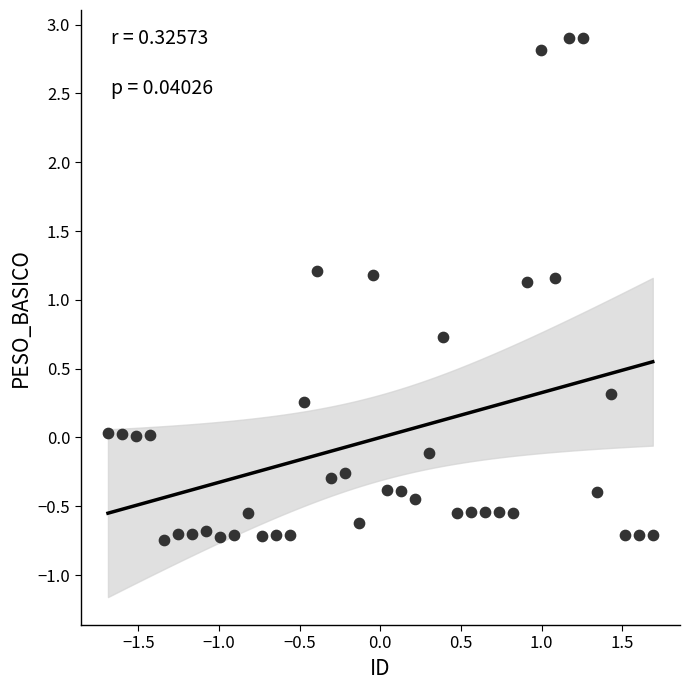

What is the range of X values (max minus min)?

3.4